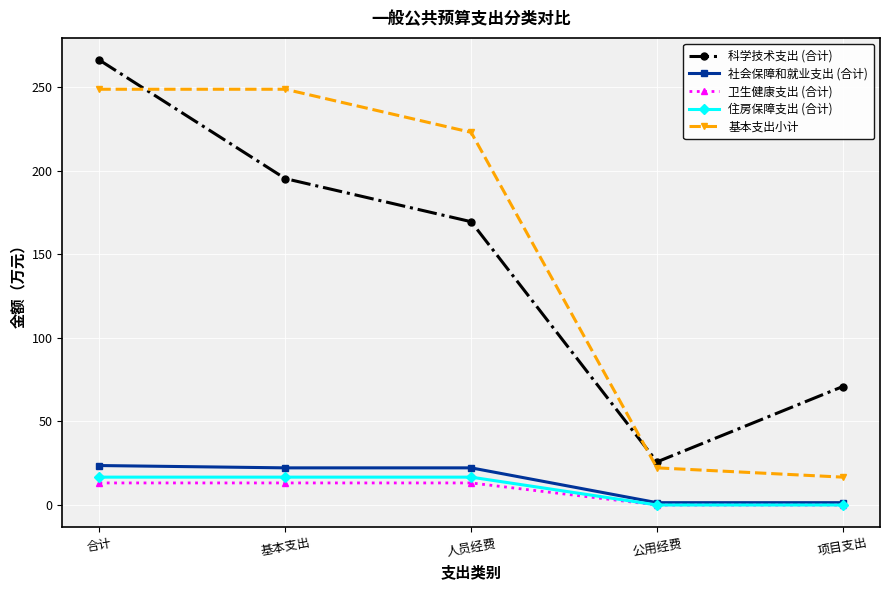

List the labels in order of 科学技术支出 (合计) value, largest first.

合计, 基本支出, 人员经费, 项目支出, 公用经费